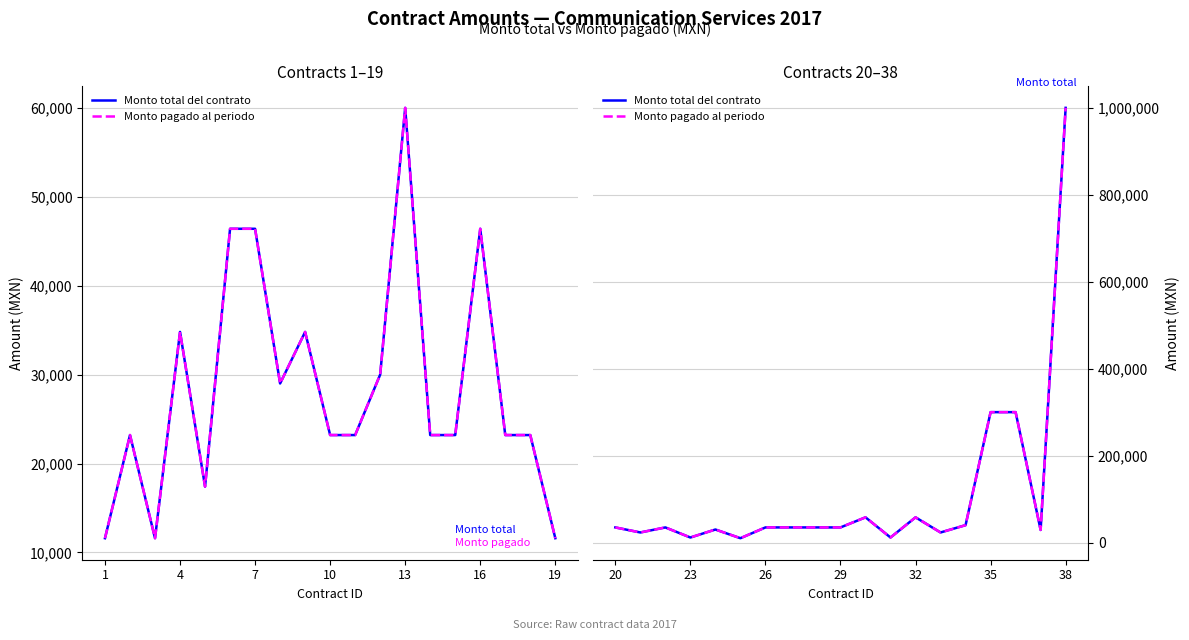

What is the lowest value of the Monto total del contrato series?

10000